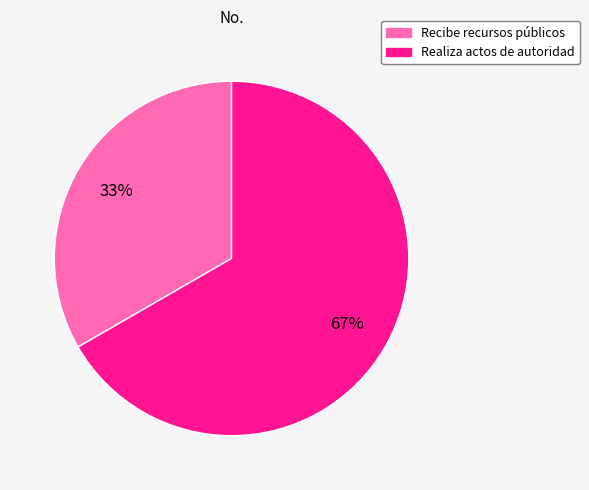

The Recibe recursos públicos slice represents 44% of the pie. True or false?

False